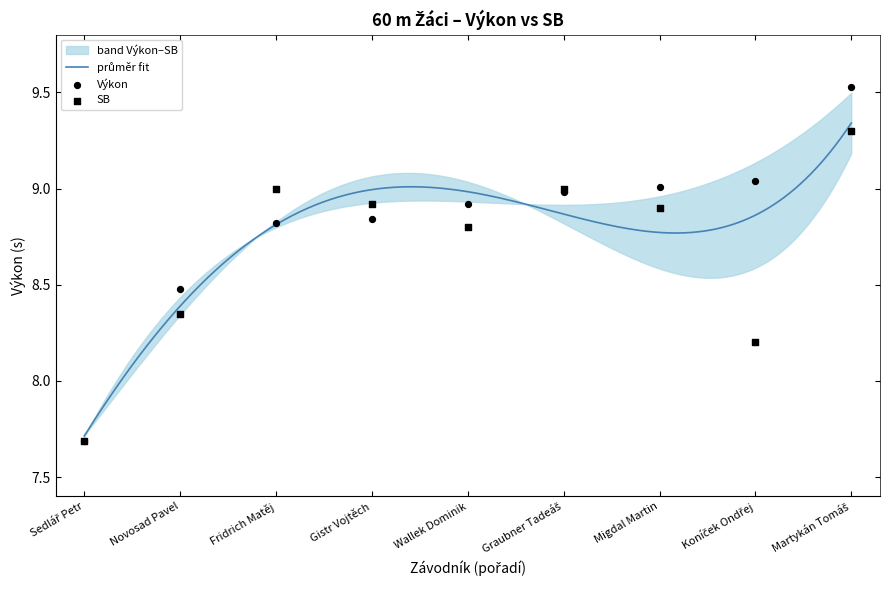

Which series reaches the minimum Y coordinate?

Výkon